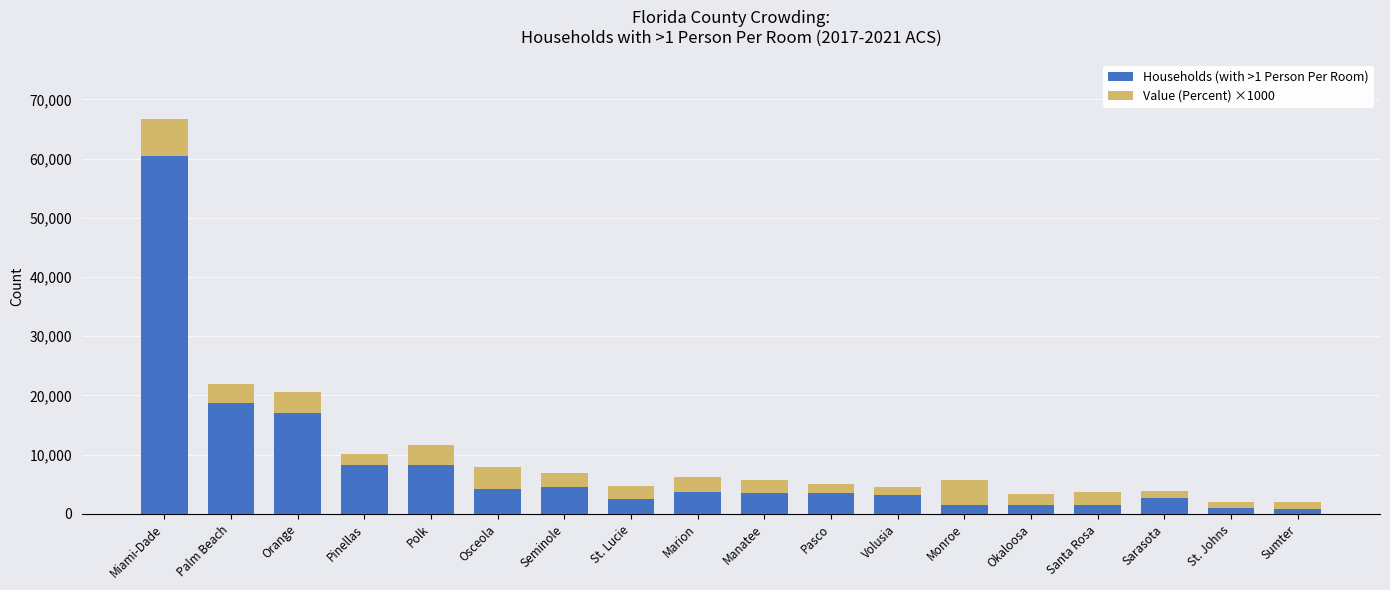

What is the total value across all series at Osceola?

7994